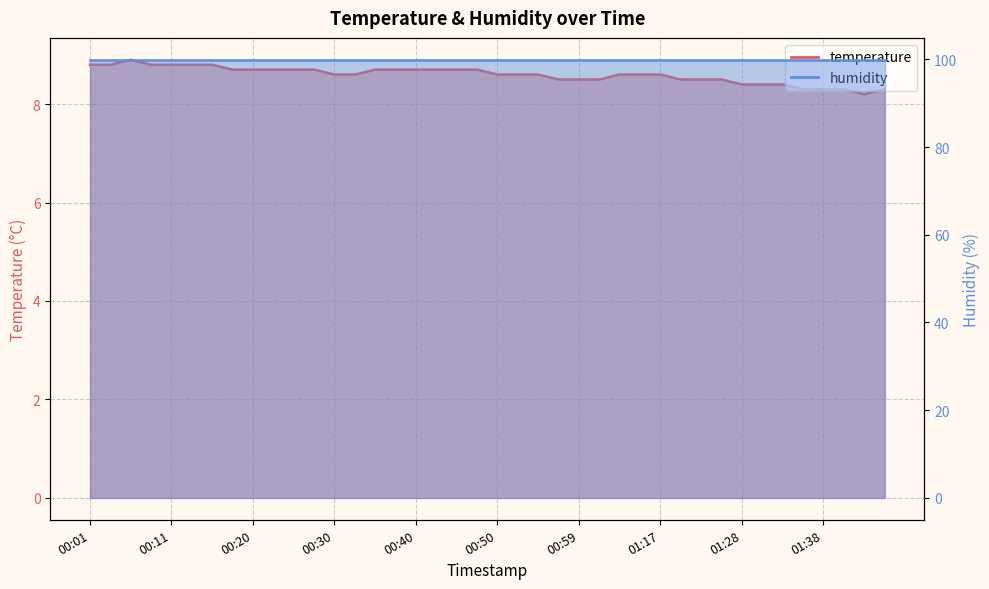

True or false: the data has more than 2 interior local peaks.

False